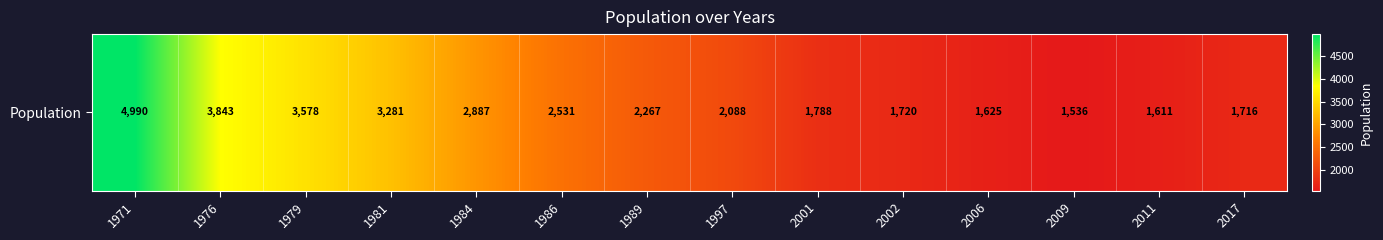

Which label corresponds to the smallest value in the chart?

2009